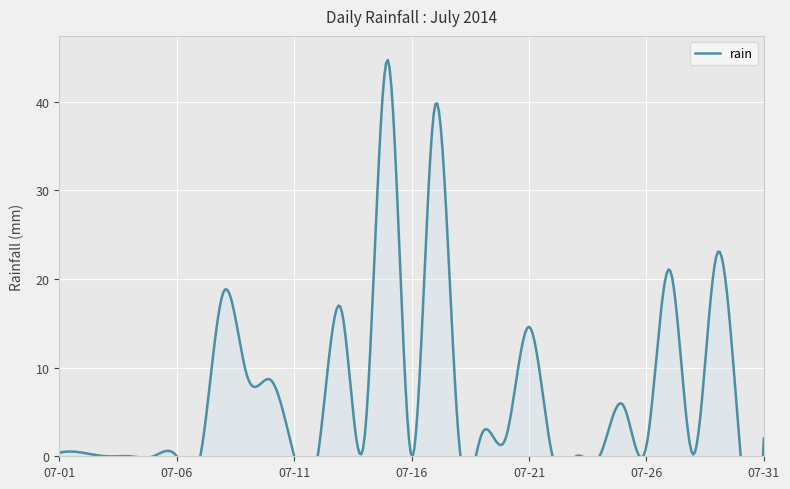

What is the value of the 15th point from the left?

44.6